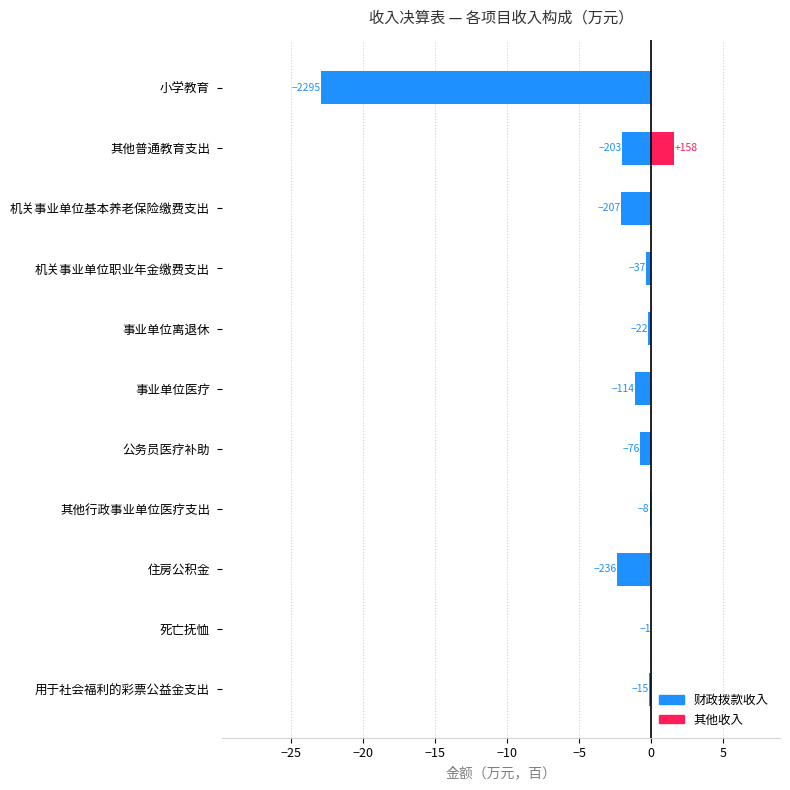

True or false: 其他收入 has a value of 0.9 at 其他普通教育支出.

False